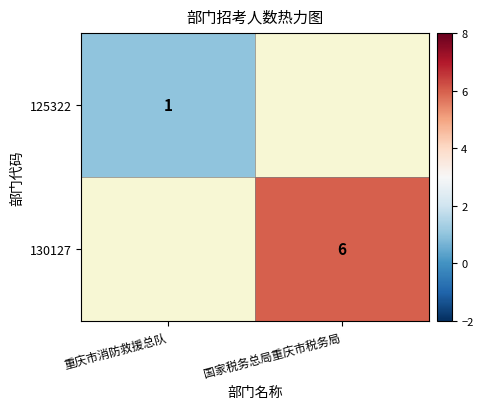

True or false: 130127 has a value of 6 at 国家税务总局重庆市税务局.

True